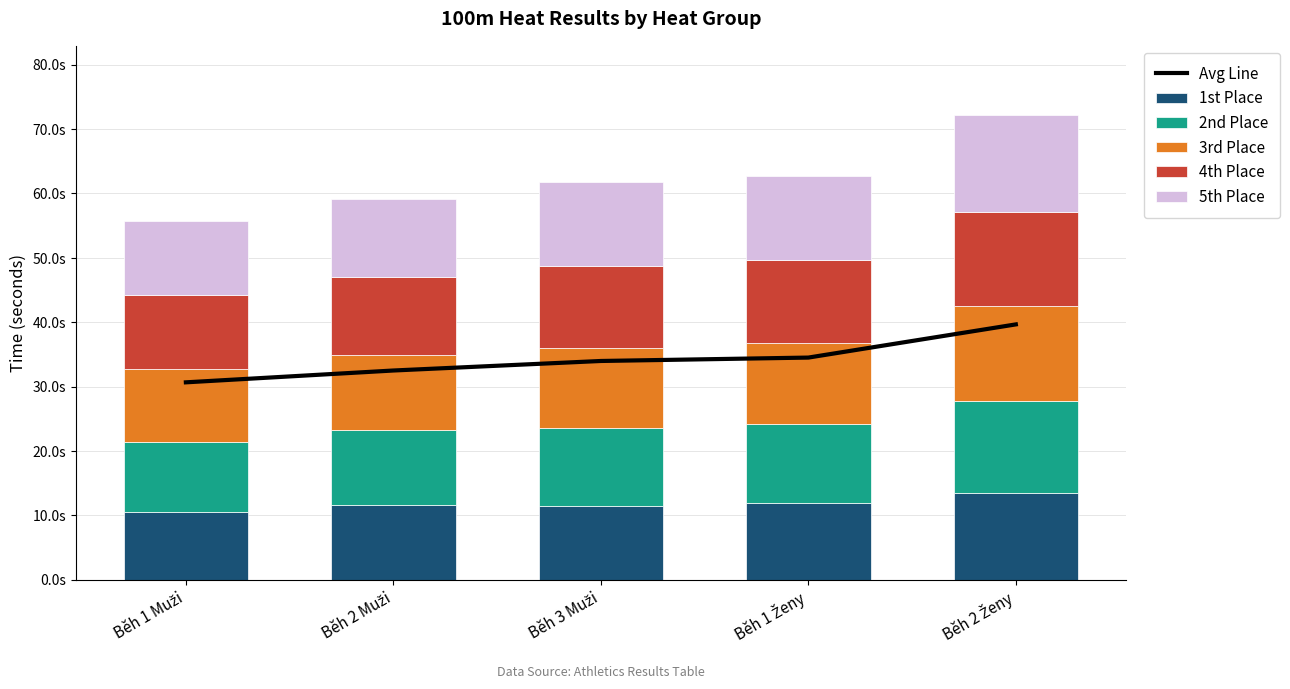

Which has a higher value, Běh 2 Muži or Běh 2 Ženy?

Běh 2 Ženy